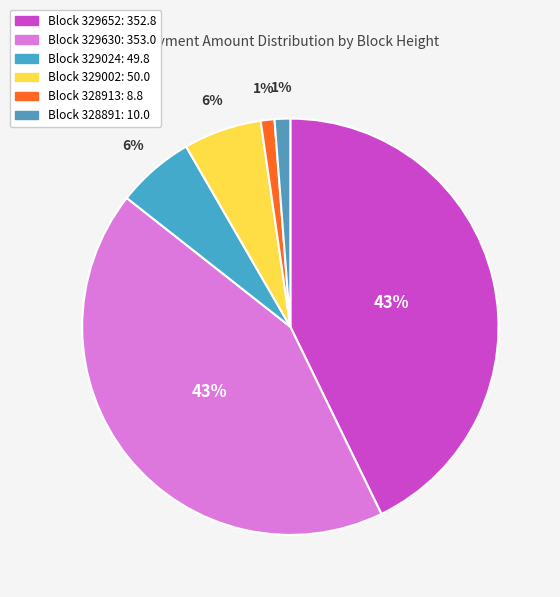

Which category has the smallest portion of the pie?

328913